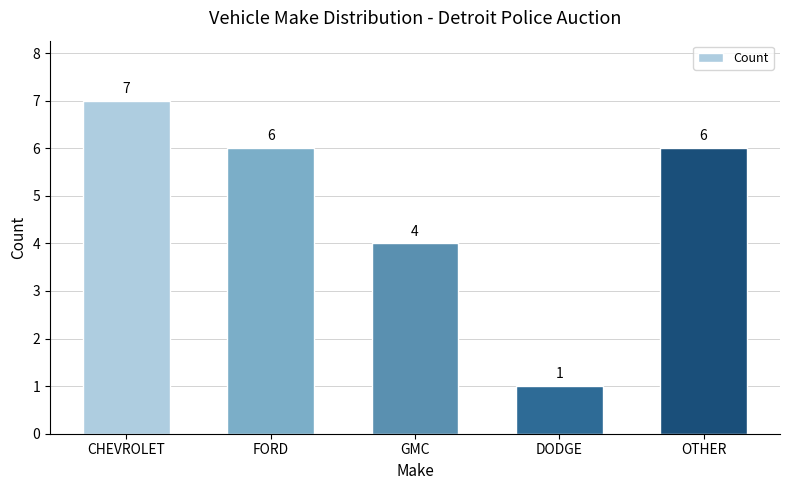

What is the value of the 4th bar from the left?

1